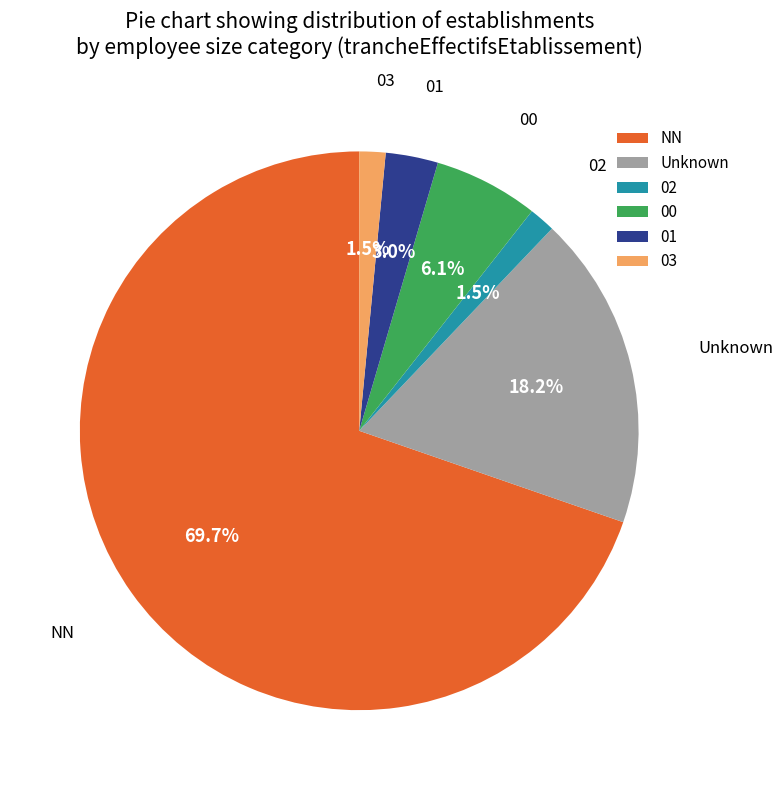

Between NN and 03, which is larger?

NN